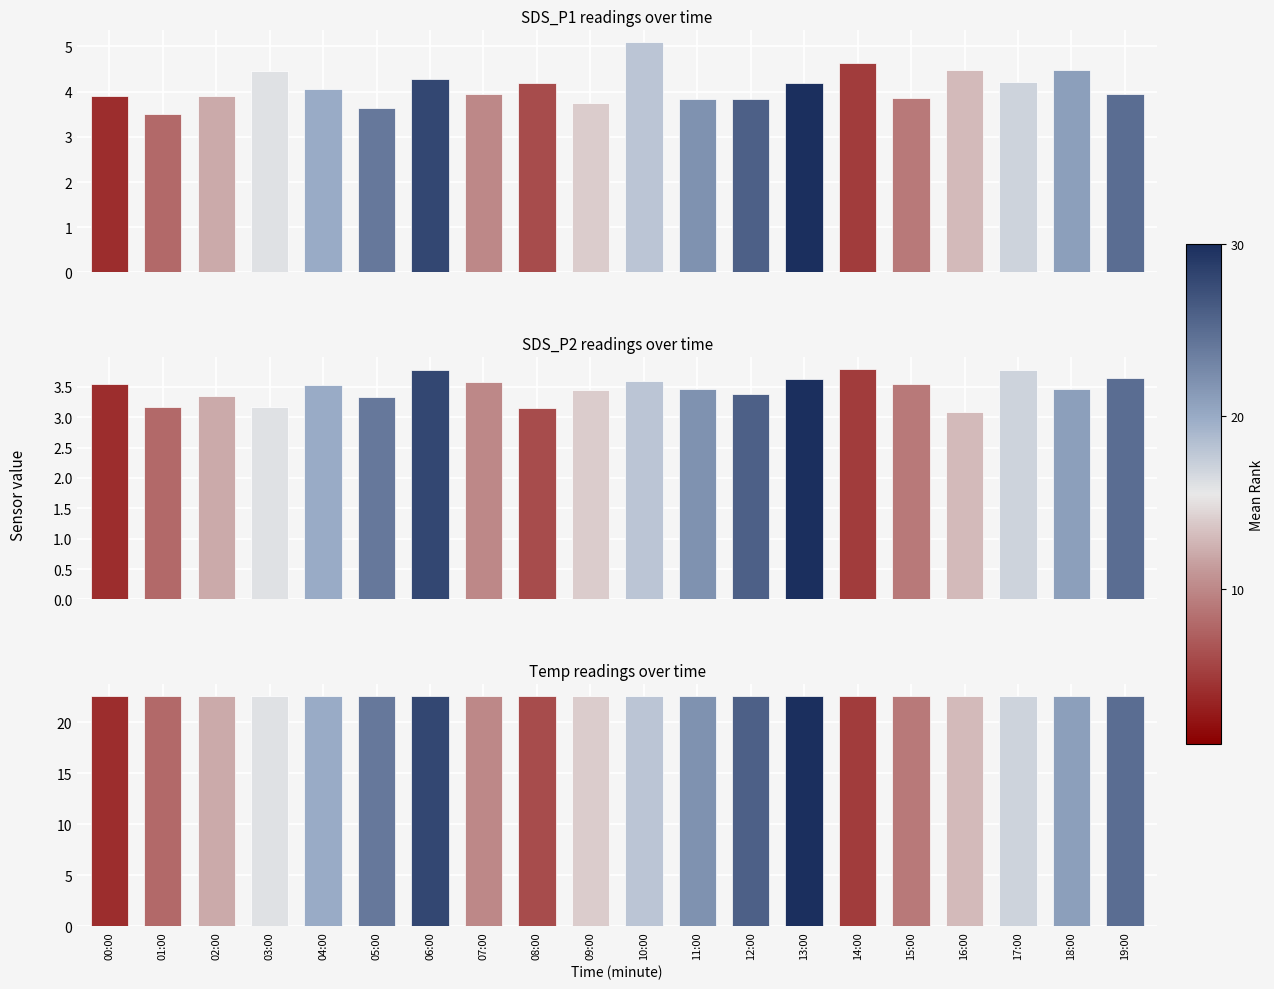

What position from the left is 13:00?

14